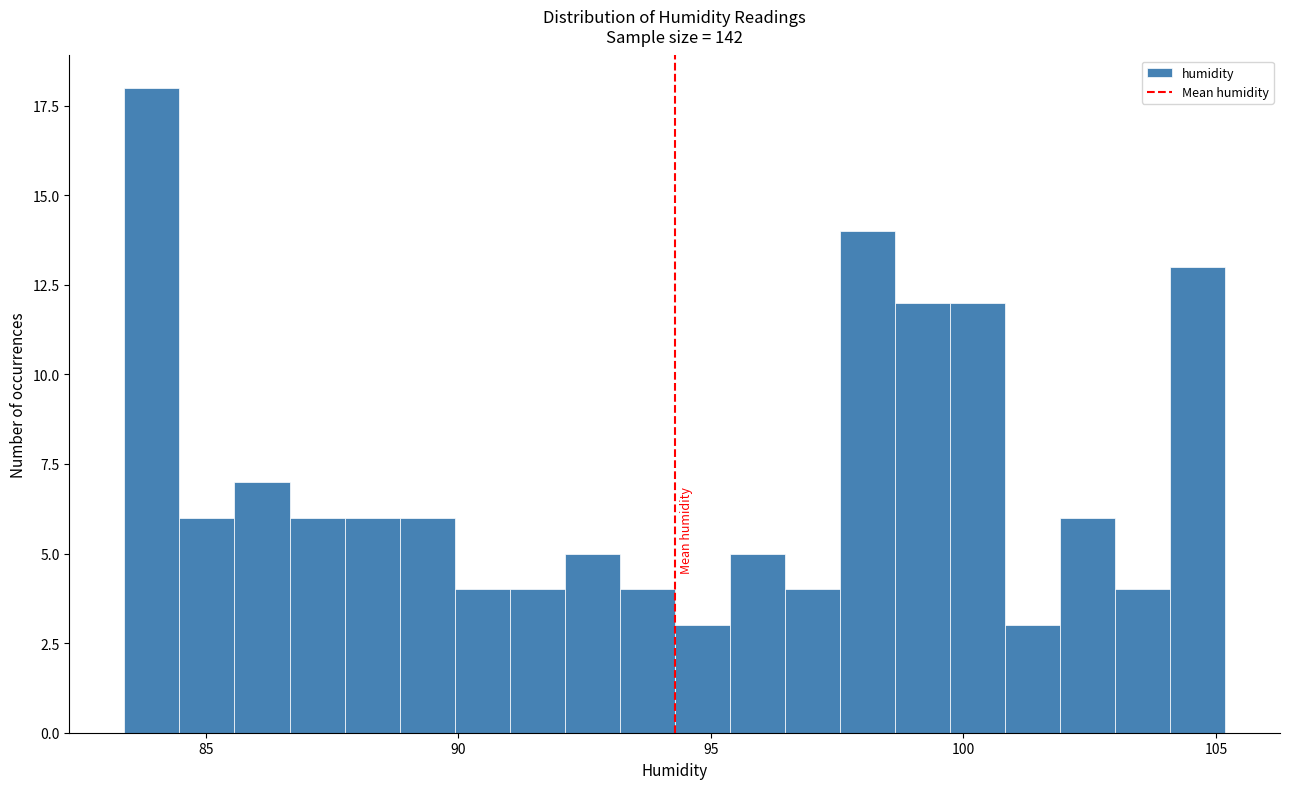

Read against the x-axis, roughly where is the centre of the tallest bar?

84.0